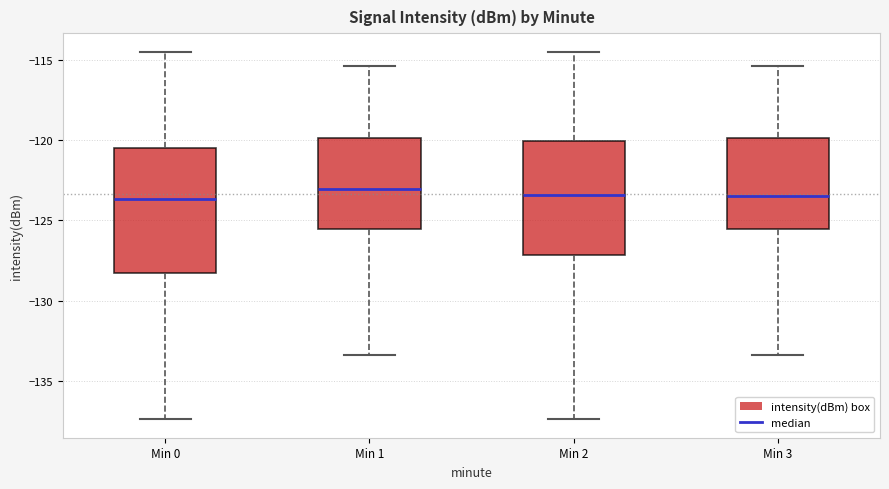

Where is the lower edge of the box for Min 2 on the y-axis? The values are not printed on the chart, so give them approximately, as read against the axis.

-127.0